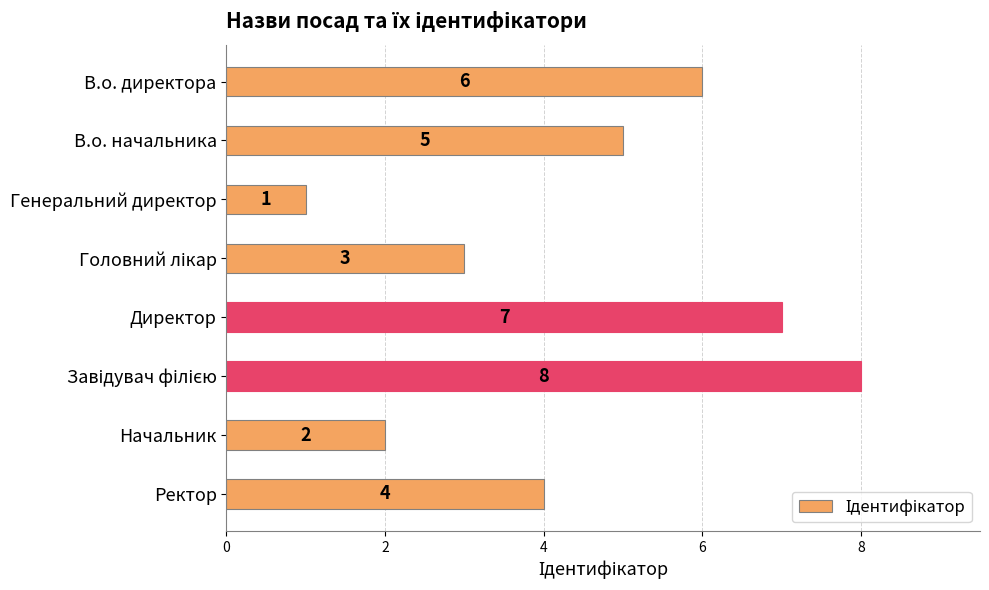

Which category has the lowest value across all series?

Генеральний директор